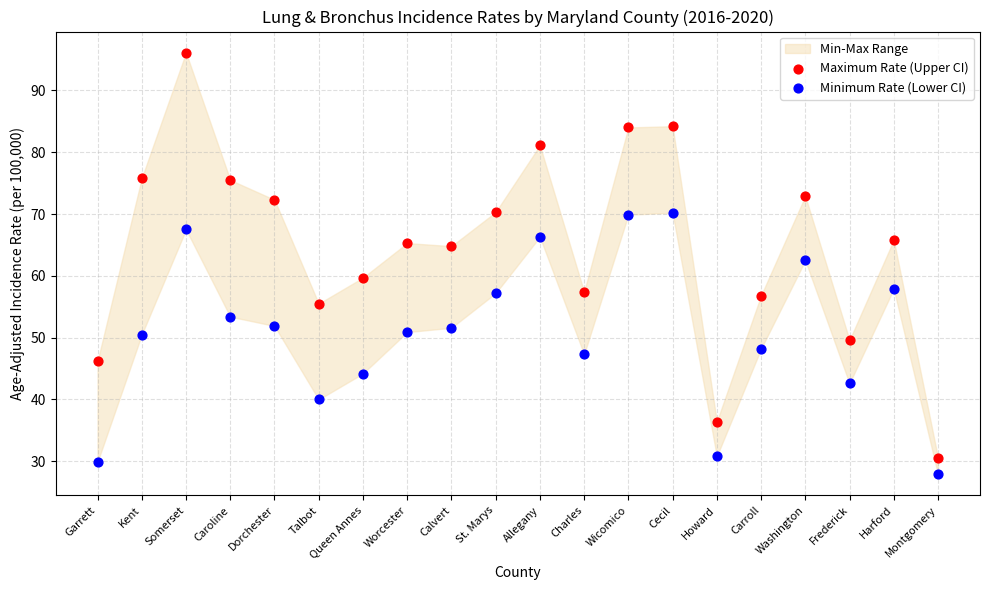

Across all data points, what is the range of Y values (max minus min)?

68.2